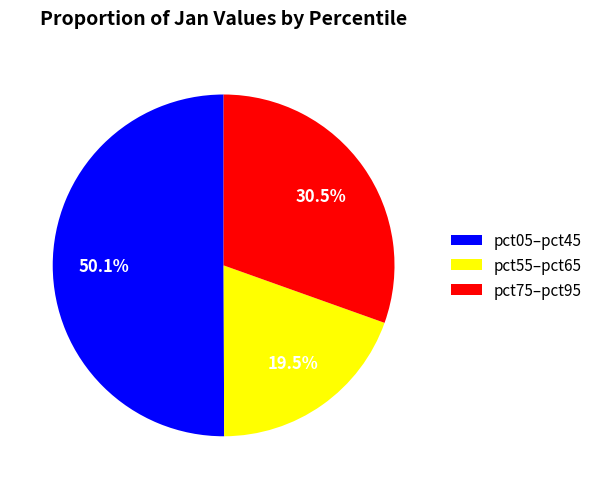

To the nearest percent, what is the average slice percentage?

33%